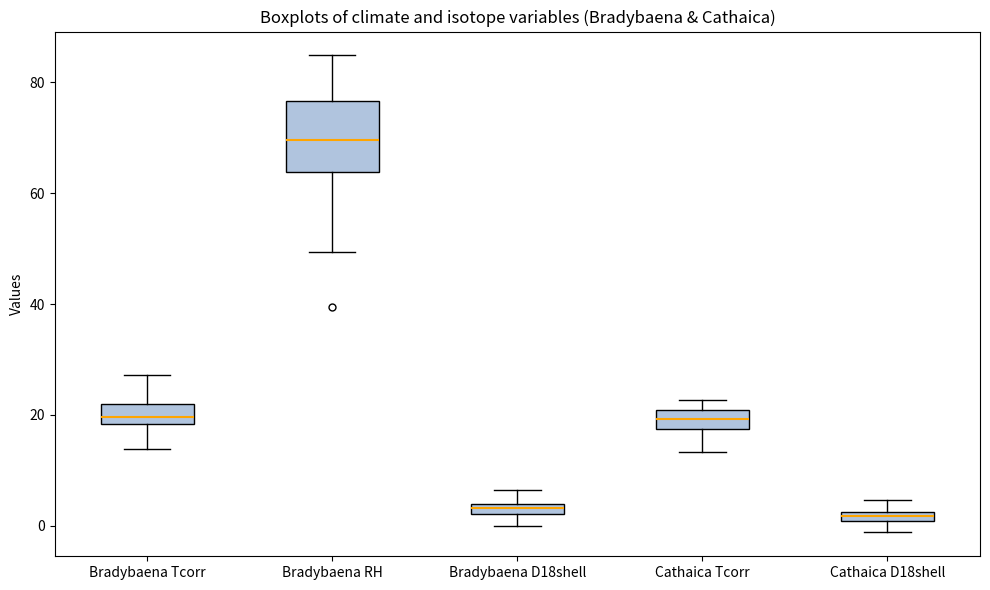

Where is the upper edge of the box for Bradybaena RH on the y-axis? The values are not printed on the chart, so give them approximately, as read against the axis.

76